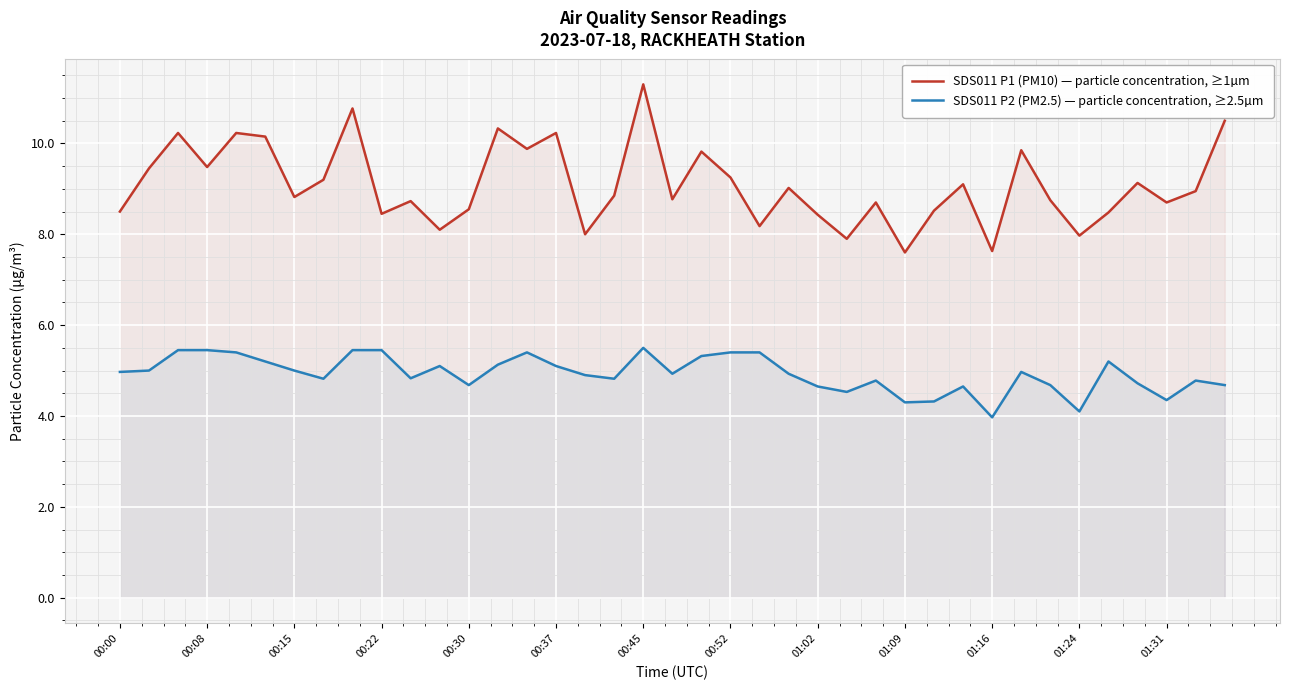

Which series has the widest spread of values?

SDS011 P1 (PM10) — particle concentration, ≥1µm